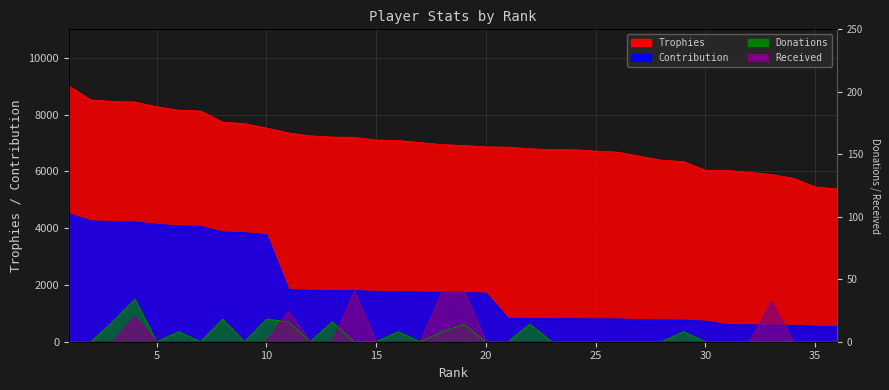

How many lines are shown in the chart?

4